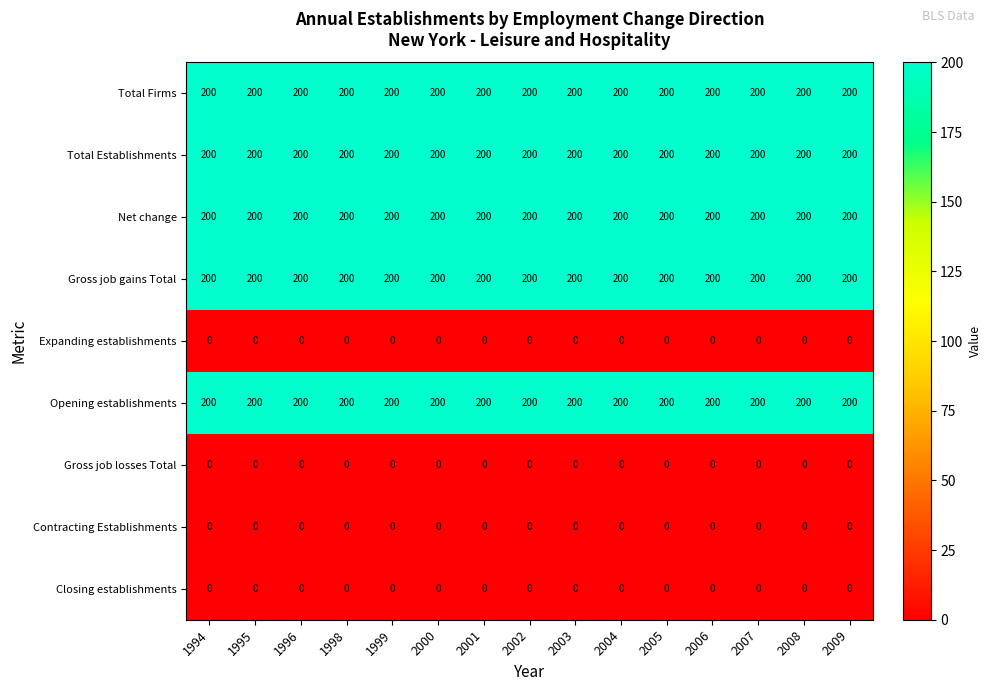

The value of Total Firms at 1999 is 200. True or false?

True